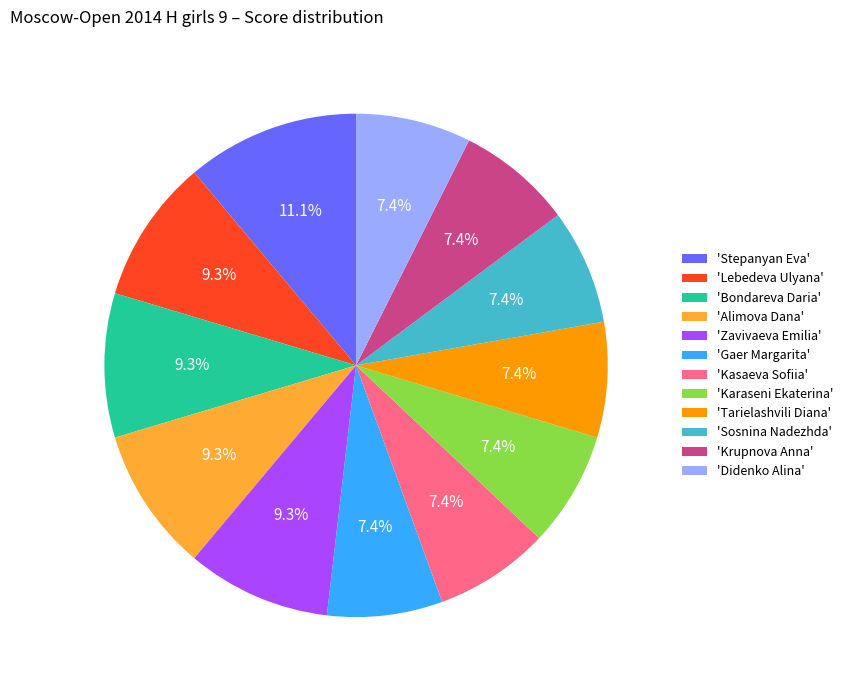

To the nearest percent, what is the difference between the largest and smallest slice percentages?

4%